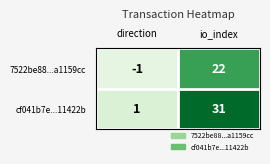

At how many categories does at least one series exceed 7?

1